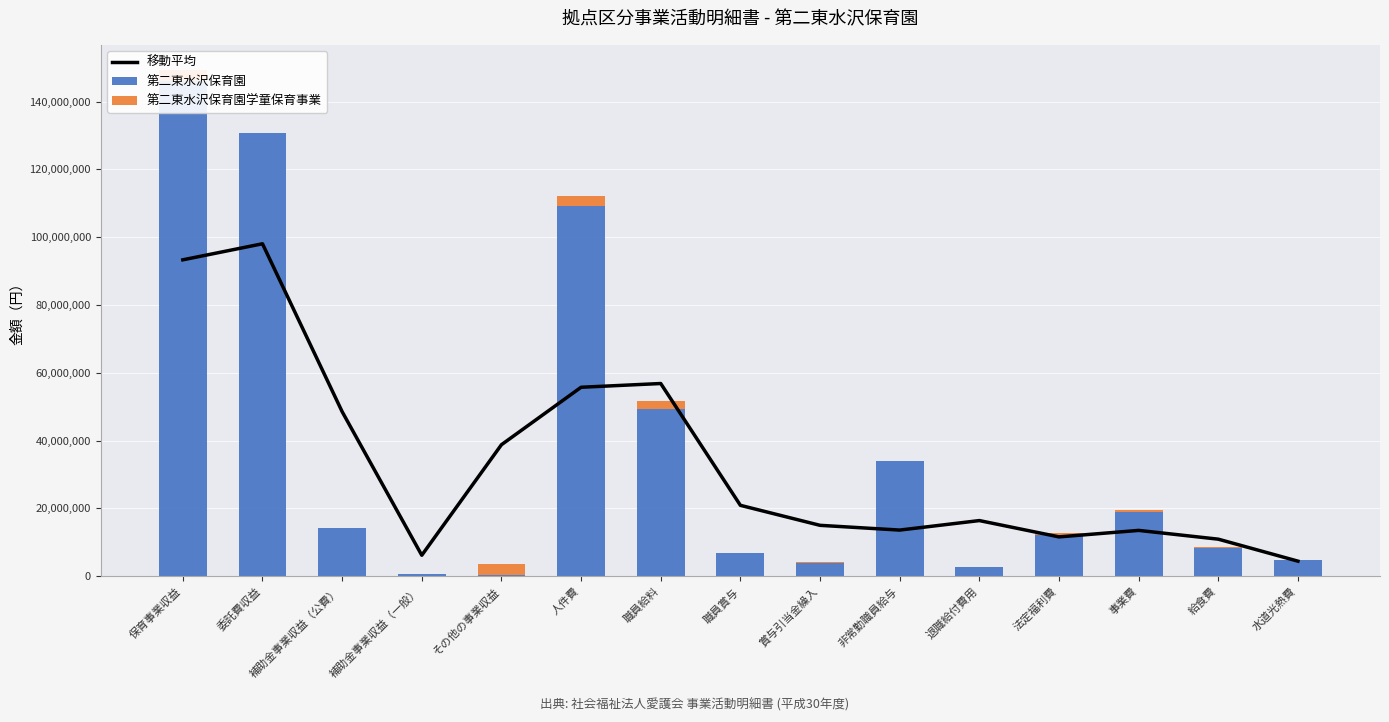

What is the sum of all 第二東水沢保育園学童保育事業 values?

13009165.0